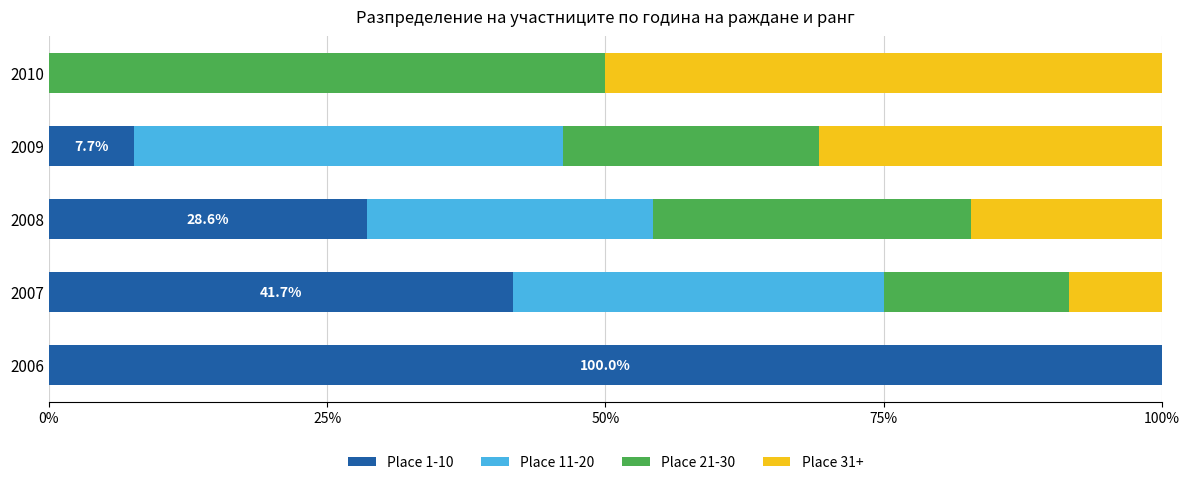

The value of Place 1-10 at 2010 is 52.4. True or false?

False